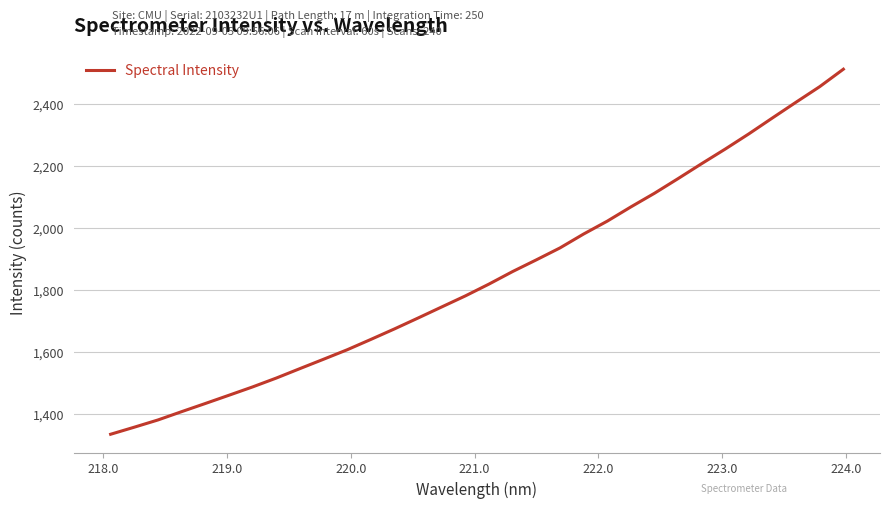

What is the smallest value displayed?

1334.5